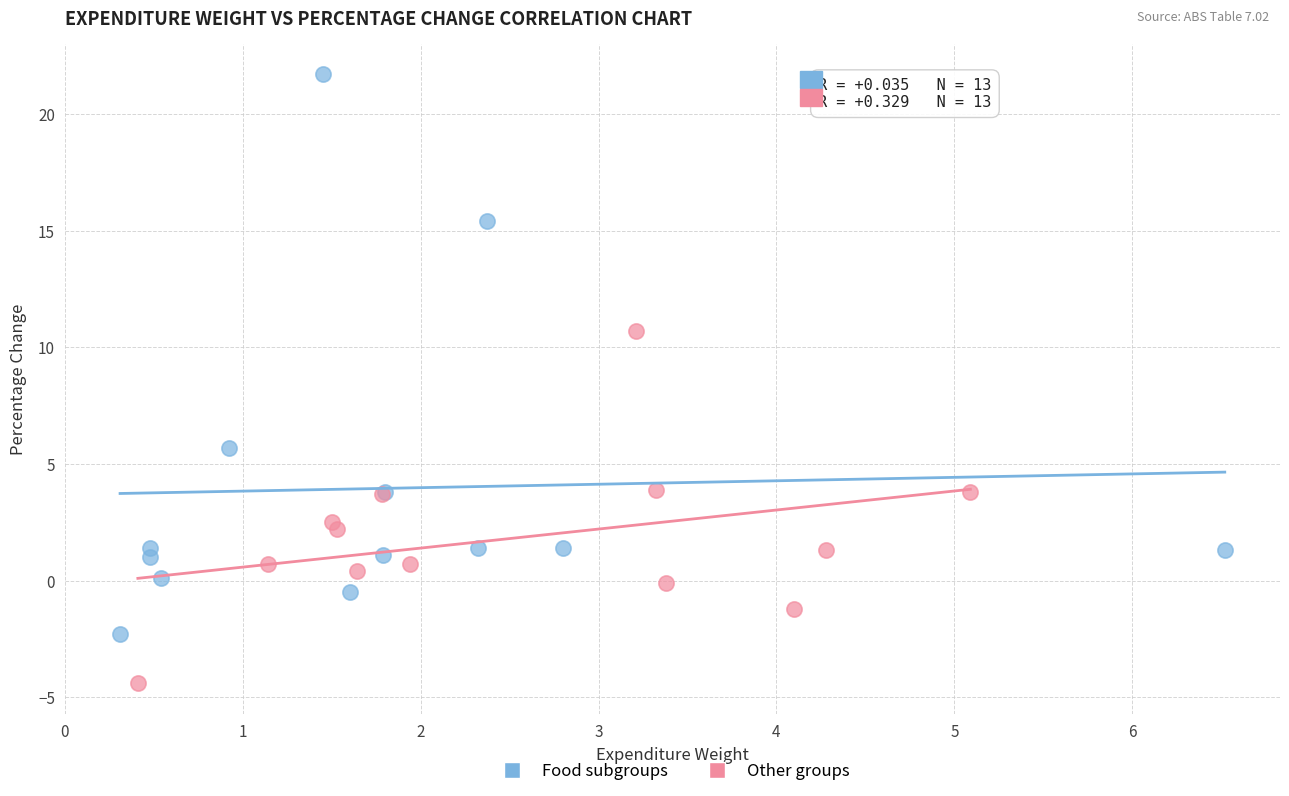

Which series has the widest spread of Y values?

Food subgroups